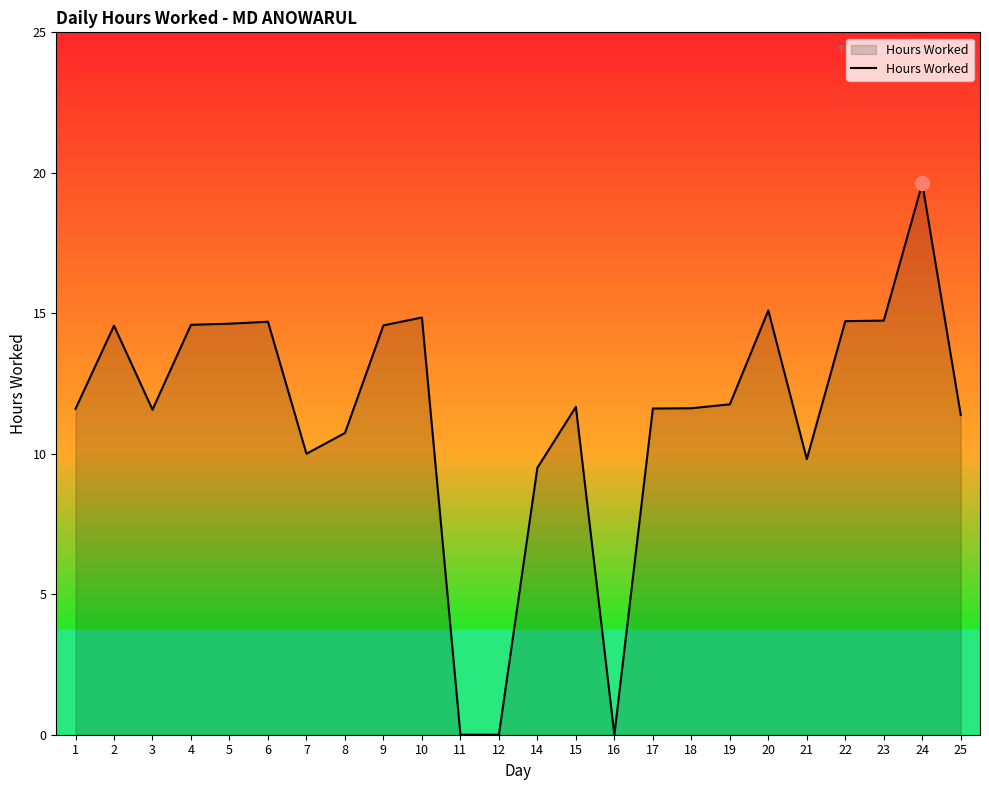

What is the average value?

11.4